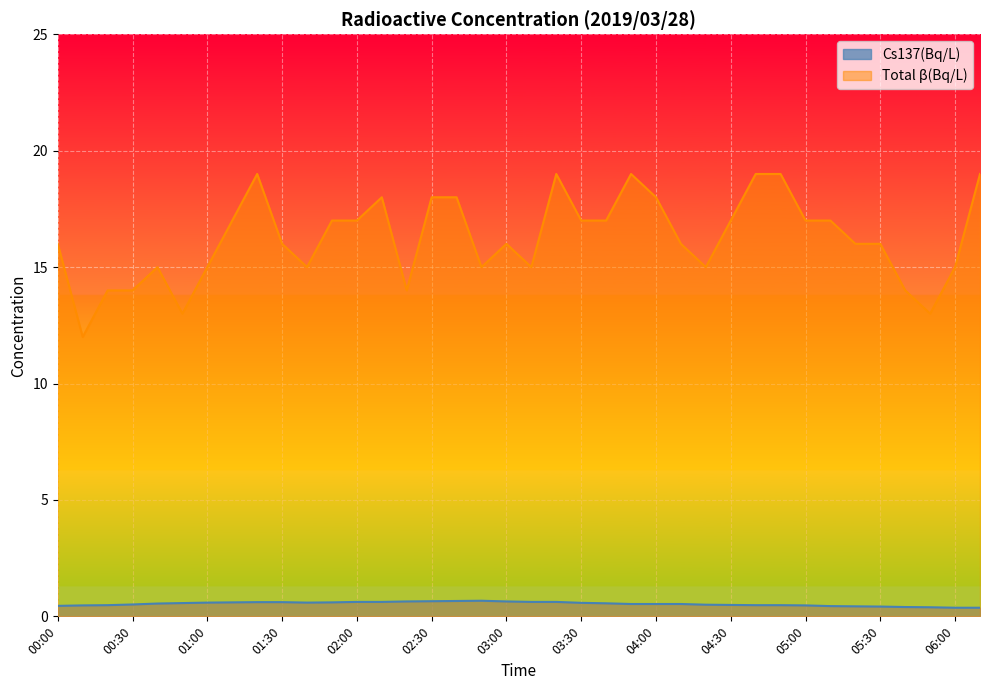

What is the difference between the maximum and minimum values in the Total β(Bq/L) series?

7.0